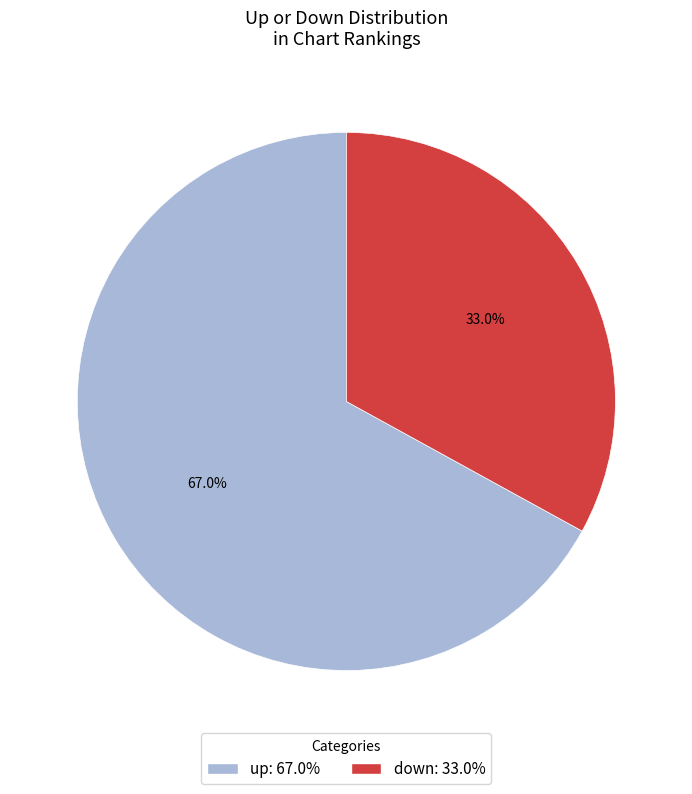

Which slice is the largest?

up